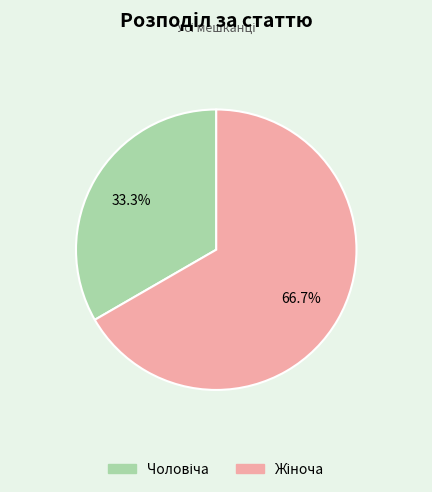

Does any single category account for the majority?

Yes